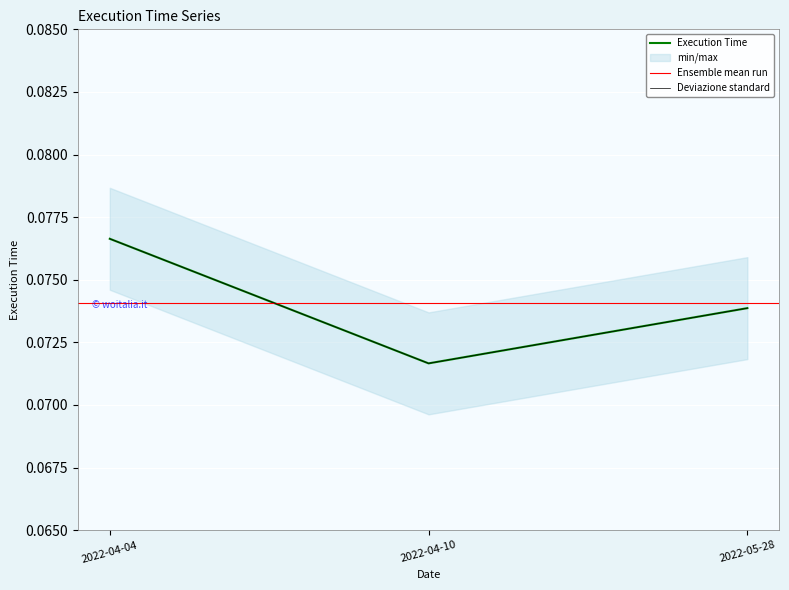

What is the sum of all values?

0.2